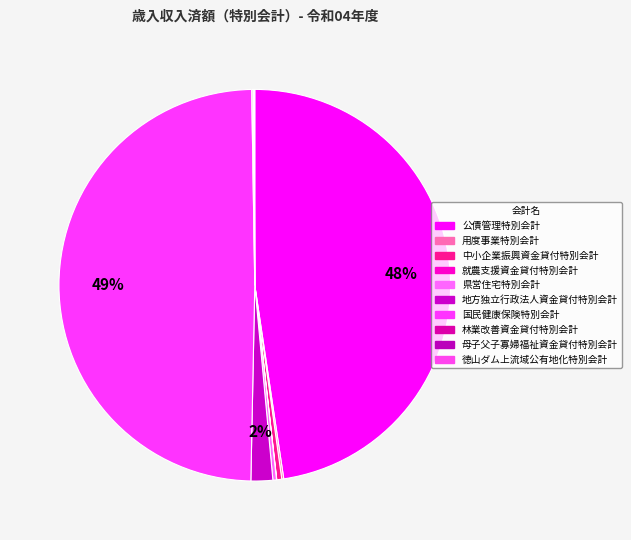

Rank the categories by value from highest to lowest.

国民健康保険特別会計, 公債管理特別会計, 地方独立行政法人資金貸付特別会計, 中小企業振興資金貸付特別会計, 県営住宅特別会計, 用度事業特別会計, 林業改善資金貸付特別会計, 母子父子寡婦福祉資金貸付特別会計, 徳山ダム上流域公有地化特別会計, 就農支援資金貸付特別会計